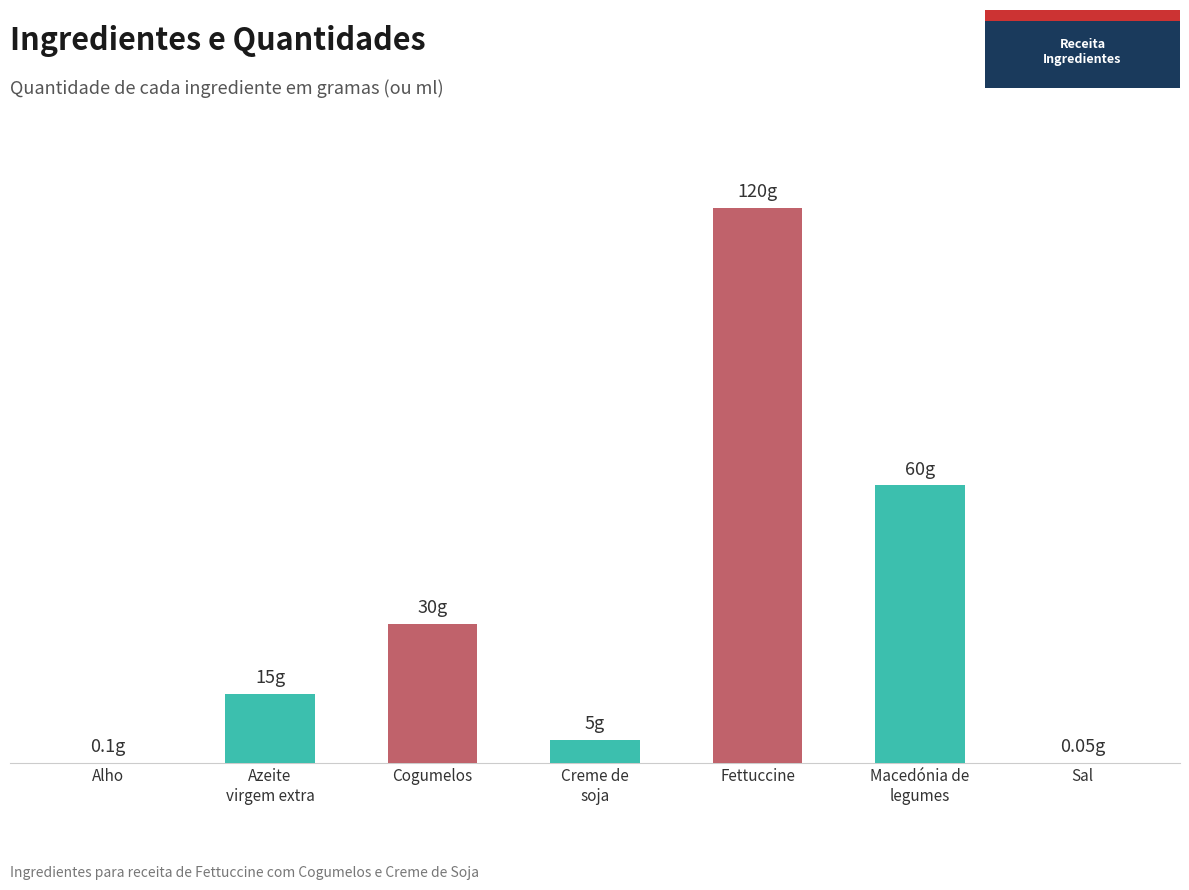

What is the sum of the values at Fettuccine and Macedónia de
legumes?

180.0